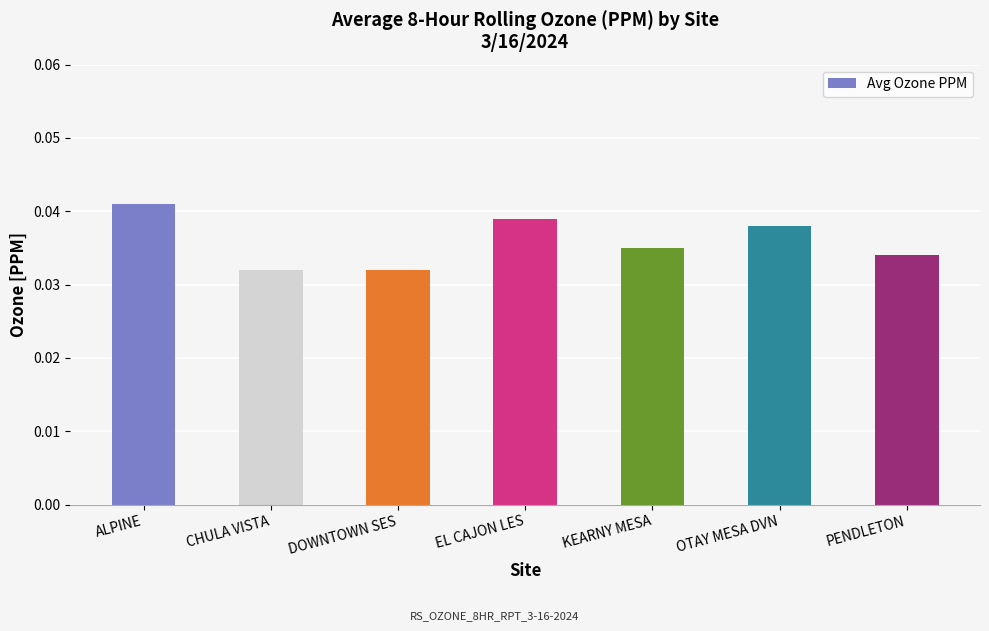

Which label corresponds to the largest value in the chart?

ALPINE